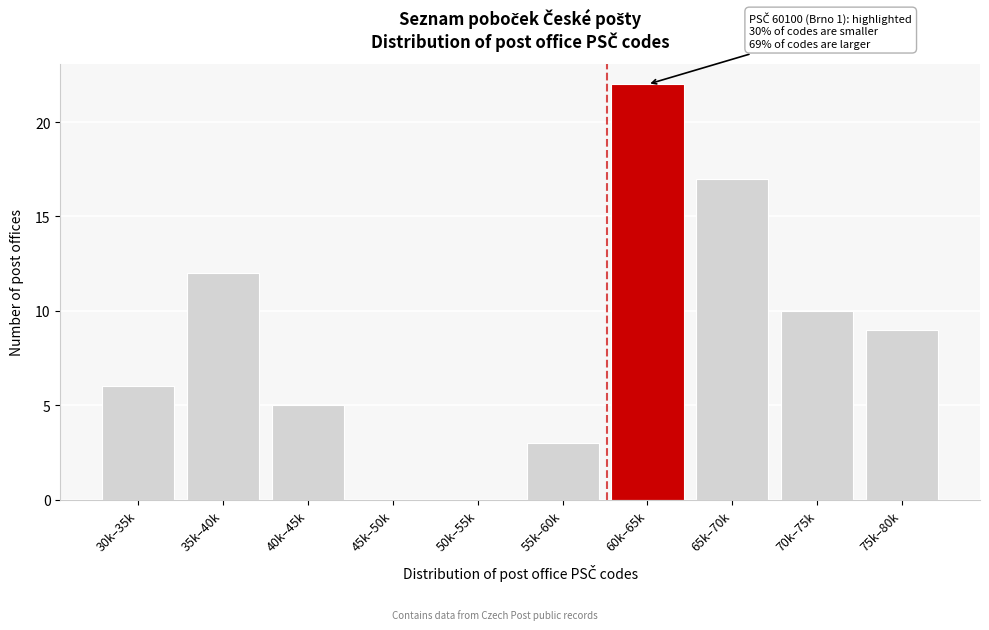

Reading right to left, transcribe all the data shown in this chart.

75k–80k=9	70k–75k=10	65k–70k=17	60k–65k=22	55k–60k=3	50k–55k=0	45k–50k=0	40k–45k=5	35k–40k=12	30k–35k=6